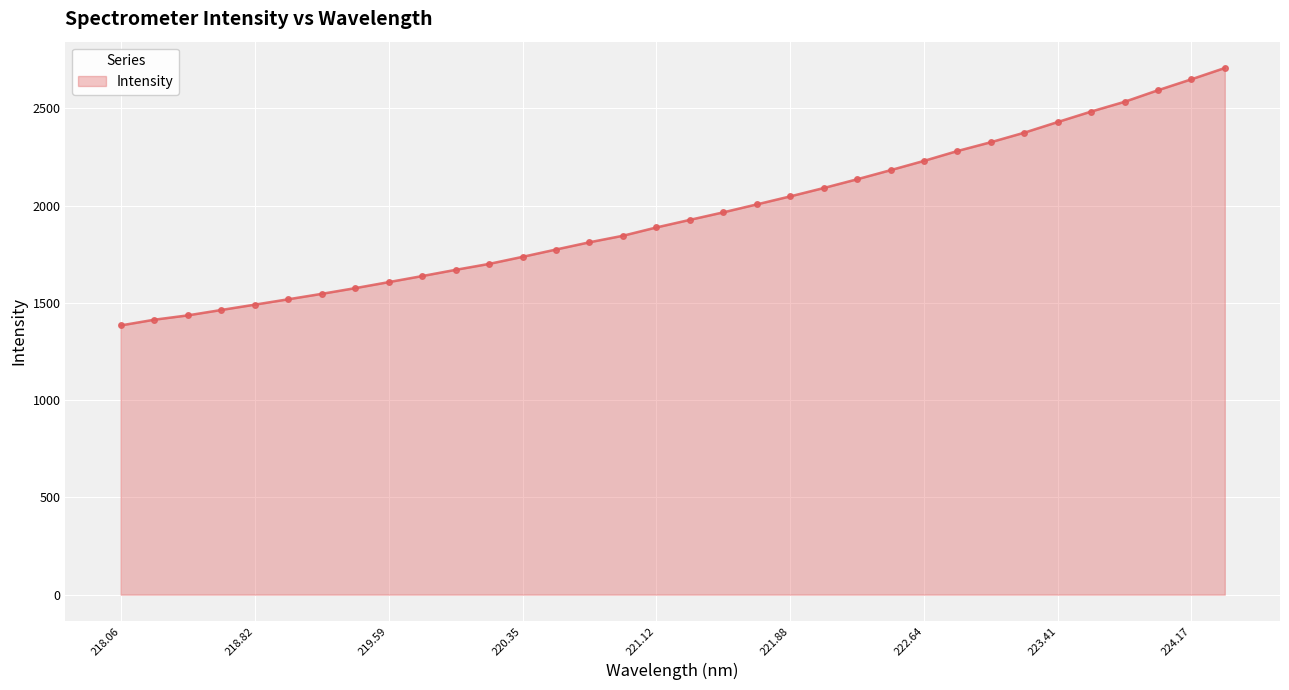

What is the sum of all values?

66444.9